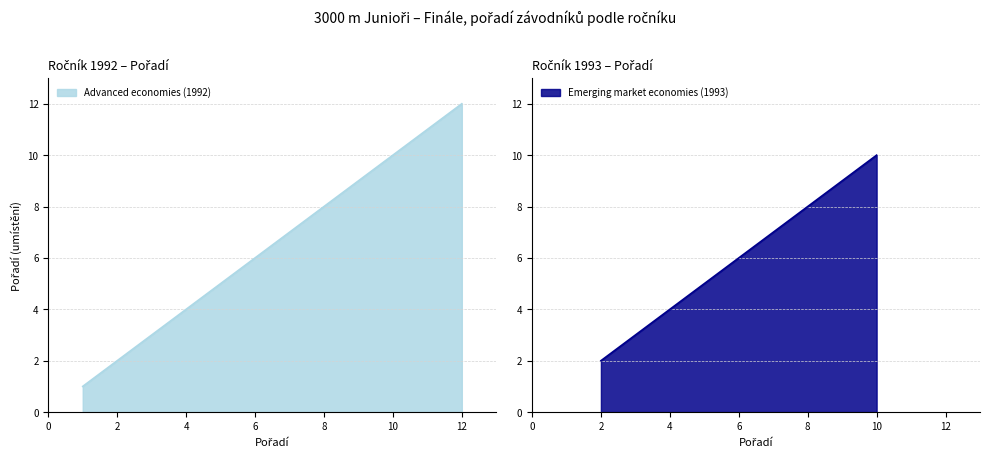

True or false: the data has more than 2 interior local peaks.

False